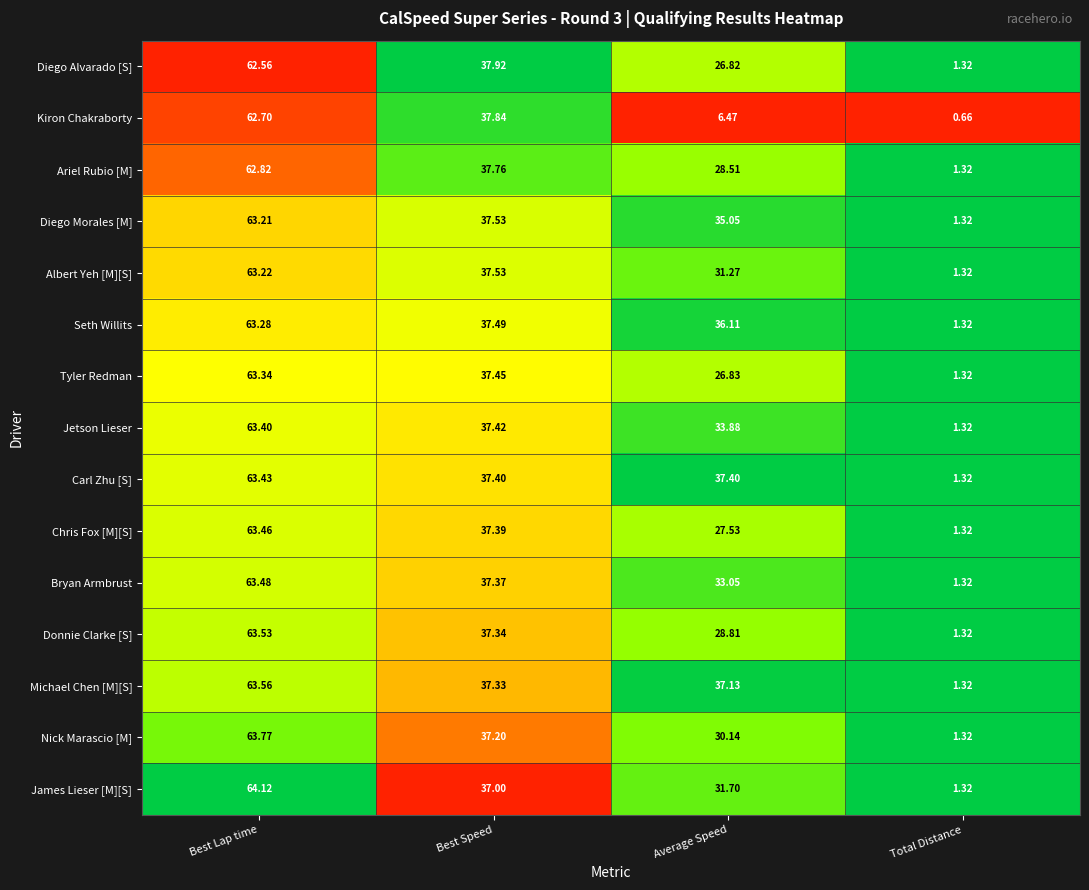

At which category does the chart reach its minimum across all series?

Total Distance